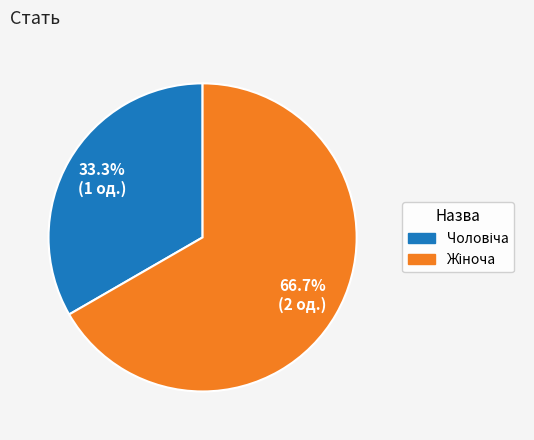

Does any single category account for the majority?

Yes